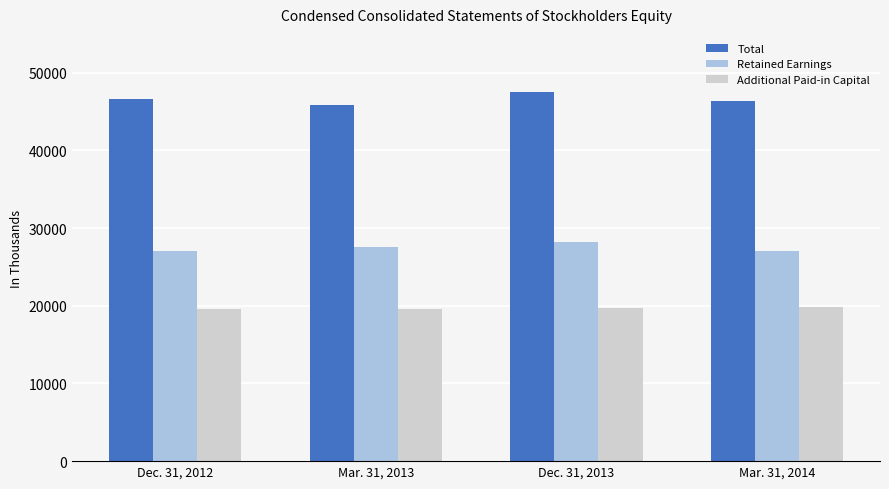

What value does the Total series have at Dec. 31, 2012, to the nearest 50?

46600